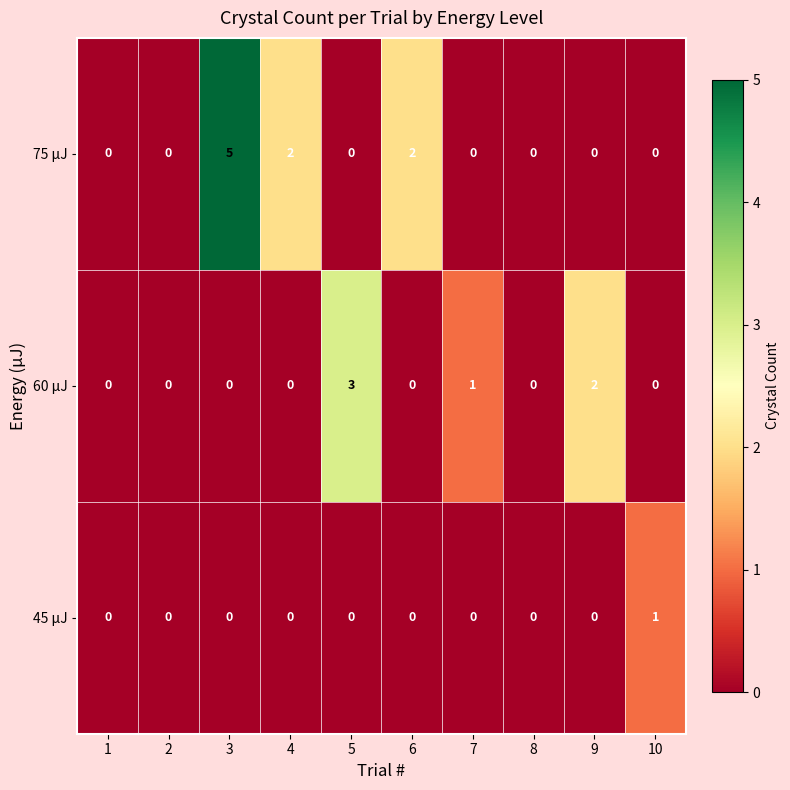

Which label corresponds to the largest value in the chart?

3